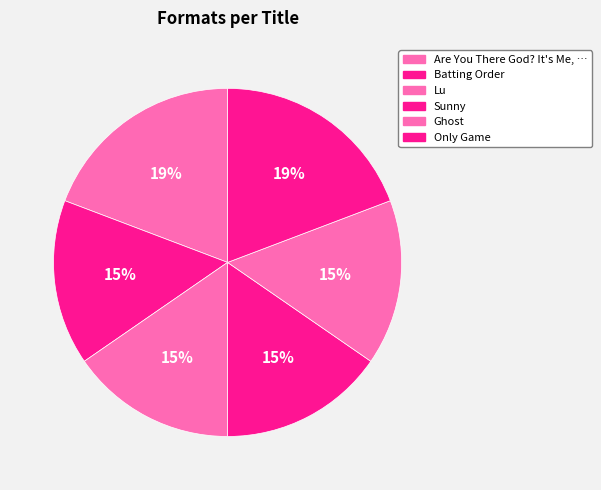

Which slice is the smallest?

Batting Order